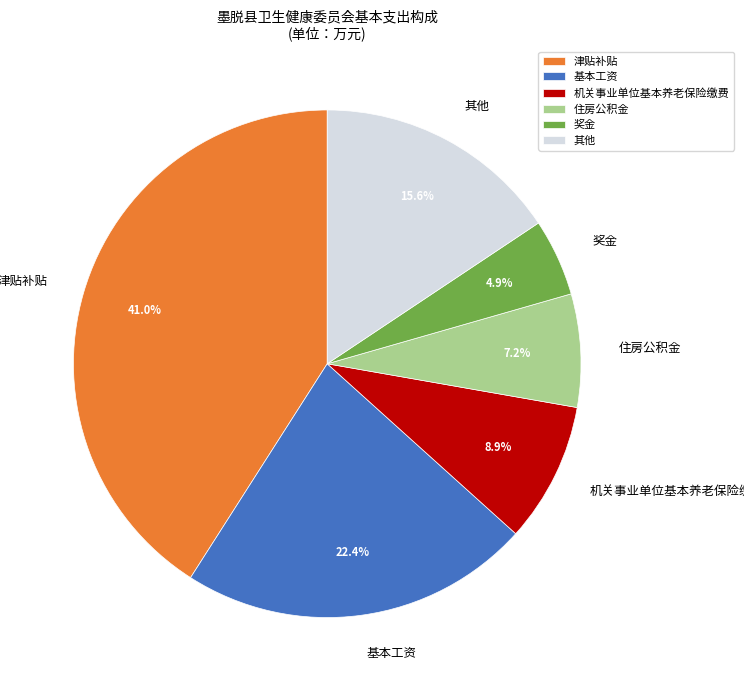

Which has a higher value, 机关事业单位基本养老保险缴费 or 奖金?

机关事业单位基本养老保险缴费